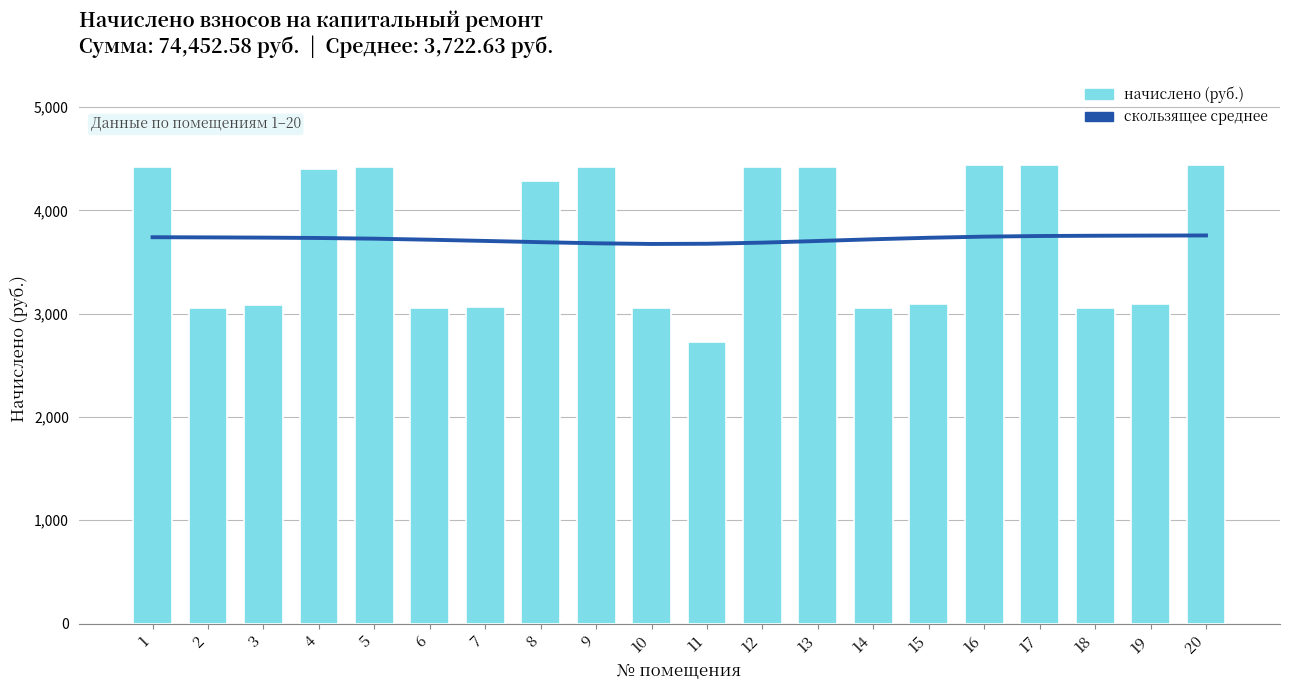

Reading right to left, transcribe all the data shown in this chart.

скользящее среднее: 3758.4	3757.1	3755.5	3753.0	3746.9	3736.1	3721.4	3704.7	3688.8	3678.0	3675.9	3682.3	3693.2	3705.2	3717.0	3727.1	3733.8	3737.4	3739.7	3741.3
начислено: 4440.3	3089.8	3056.8	4440.3	4440.3	3089.8	3056.8	4420.5	4420.5	2728.9	3056.8	4420.5	4282.2	3070.0	3056.8	4420.5	4400.8	3083.2	3056.8	4420.5